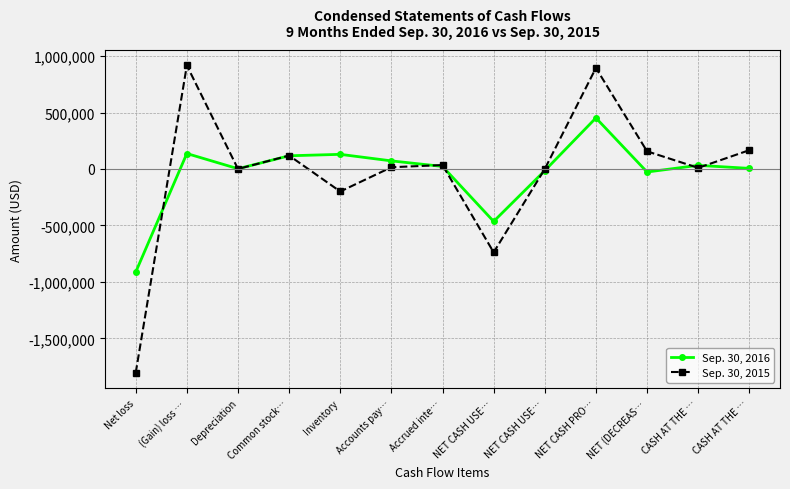

True or false: Sep. 30, 2016 and Sep. 30, 2015 cross at least once.

True